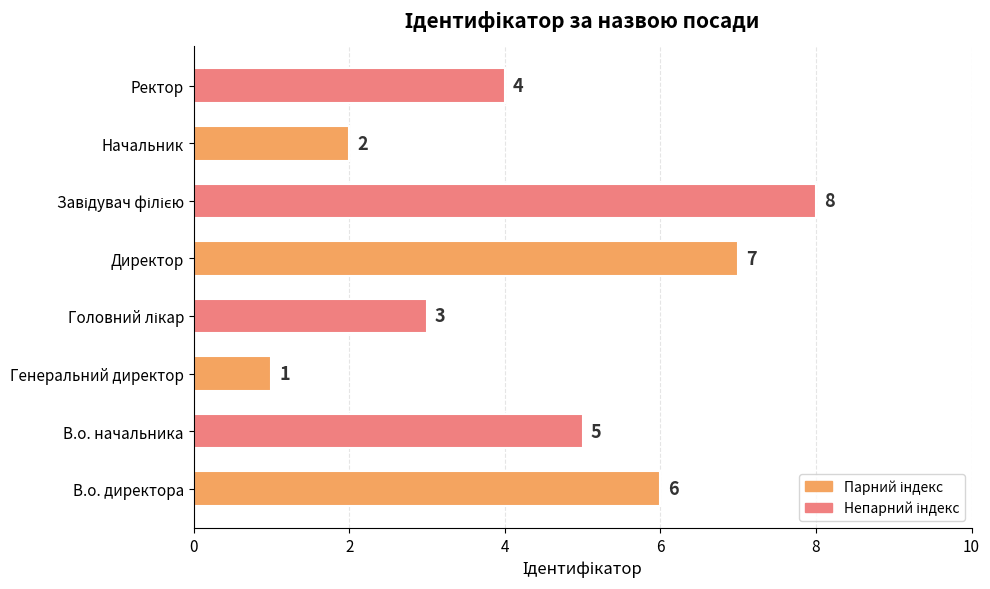

What is the greatest value displayed?

8